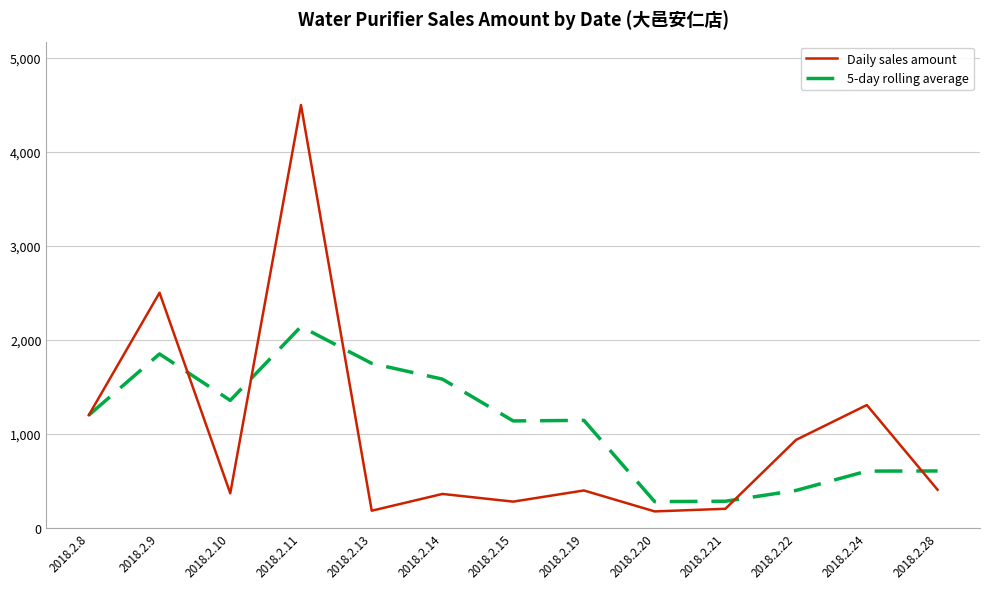

At which label is Daily sales amount closest to 2336?

2018.2.9